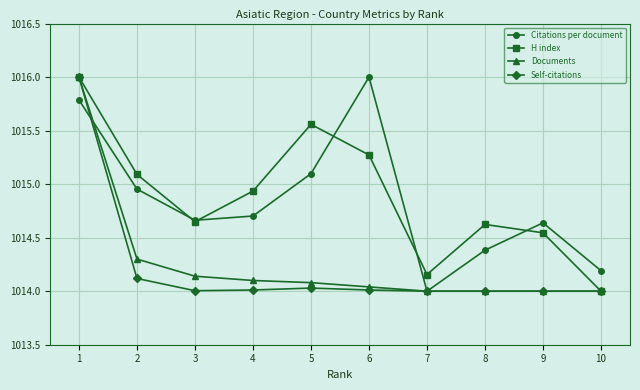

At which category is the sum across all series the highest?

1